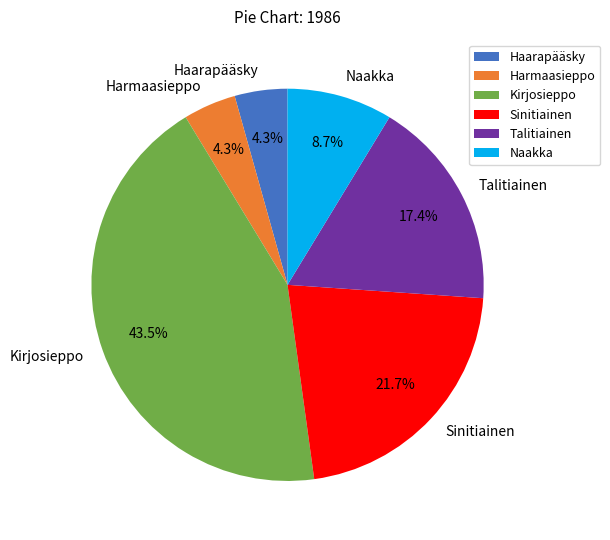

To the nearest percent, what is the difference between the largest and smallest slice percentages?

39%